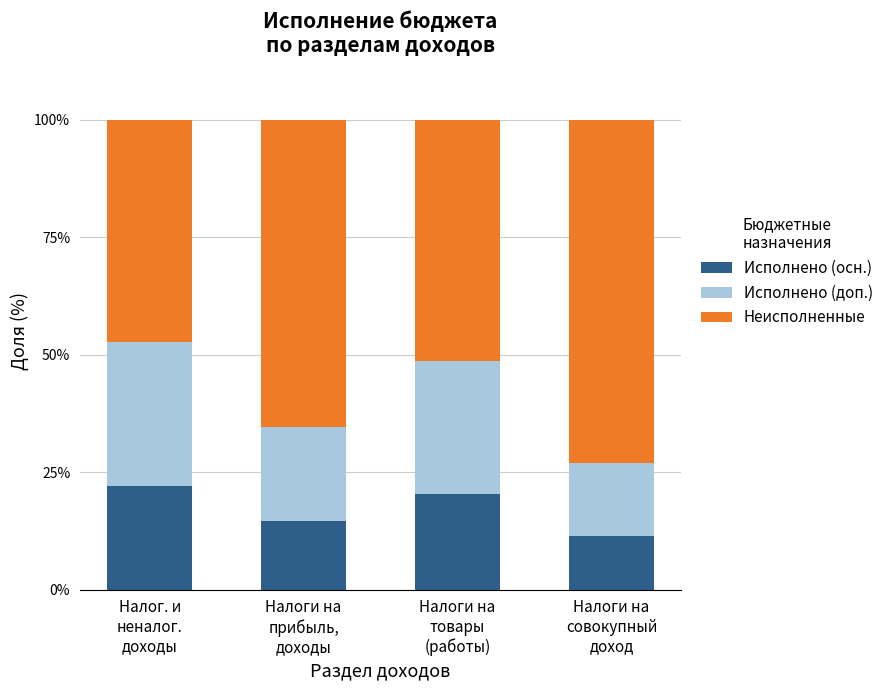

What is the total value across all series at Налоги на
товары
(работы)?

100.0